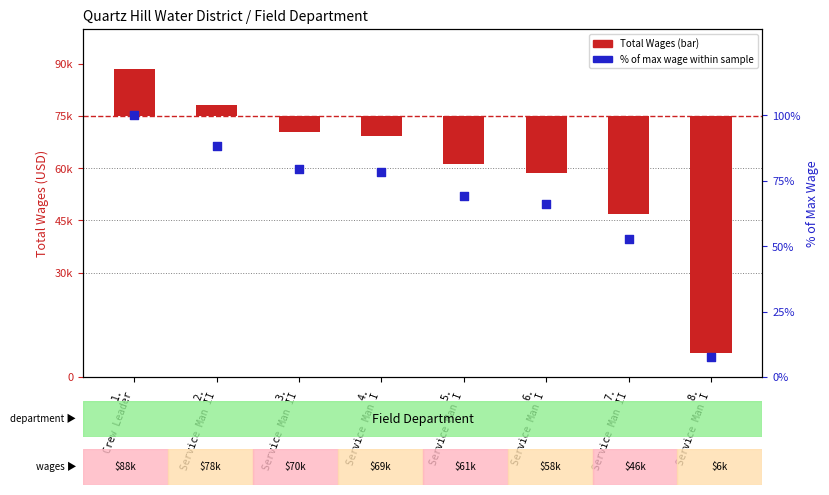

Which series has the widest spread of Y values?

Total Wages